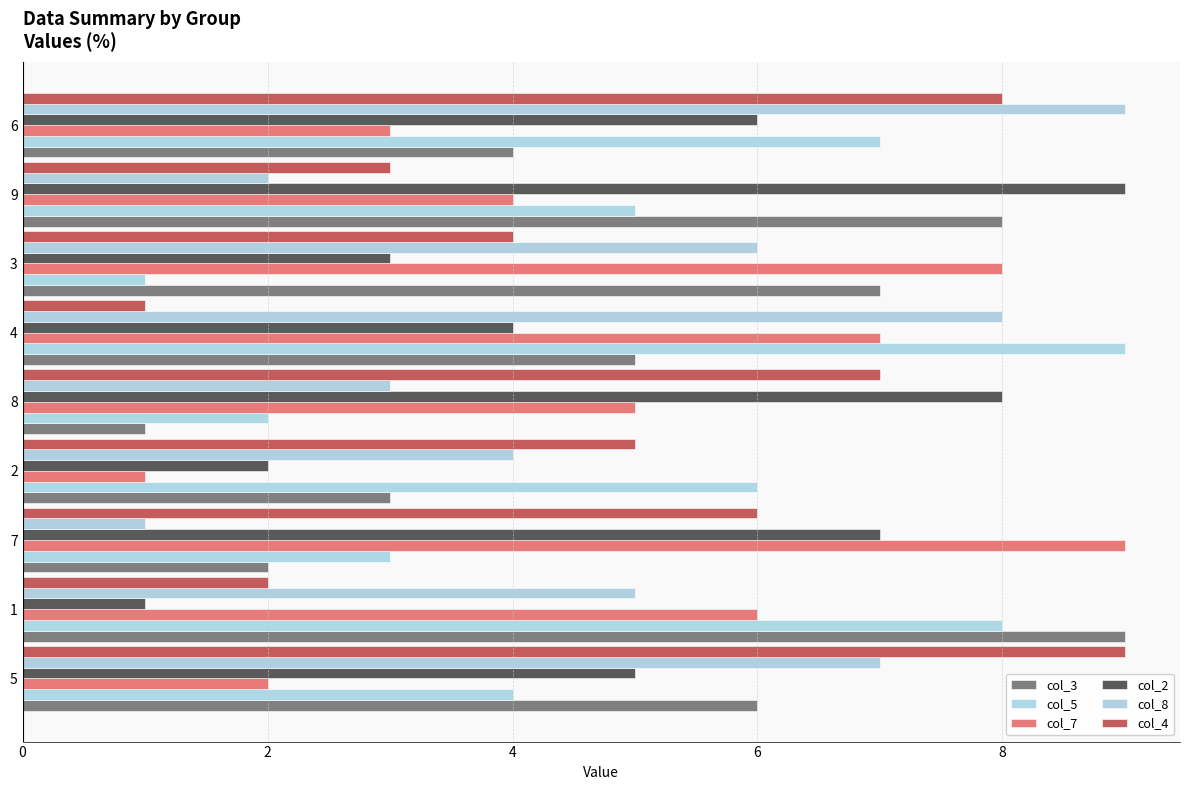

How many series are shown in this chart?

6